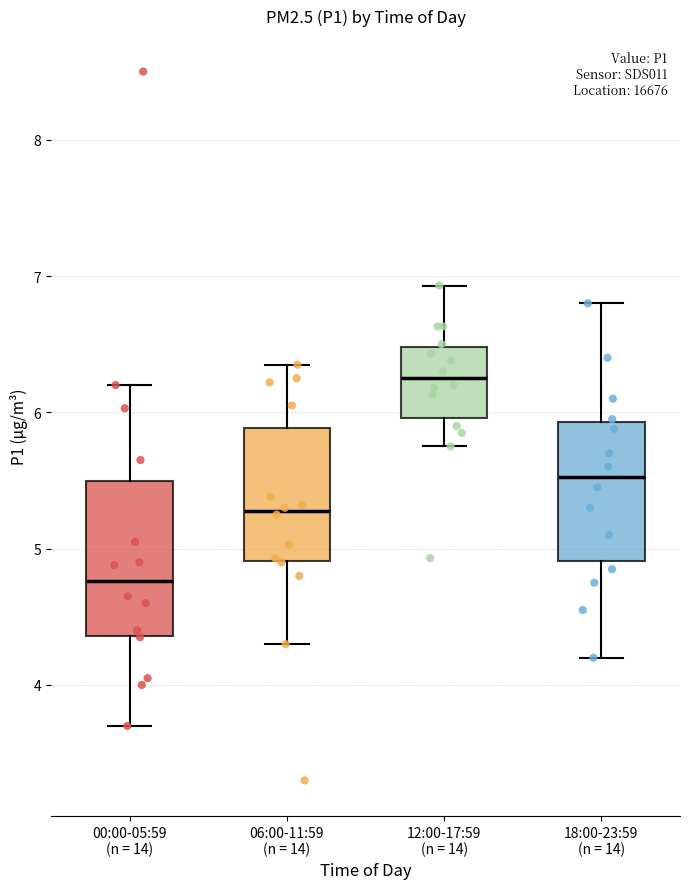

Which box's median line is the highest?

12:00-17:59 (n = 14)